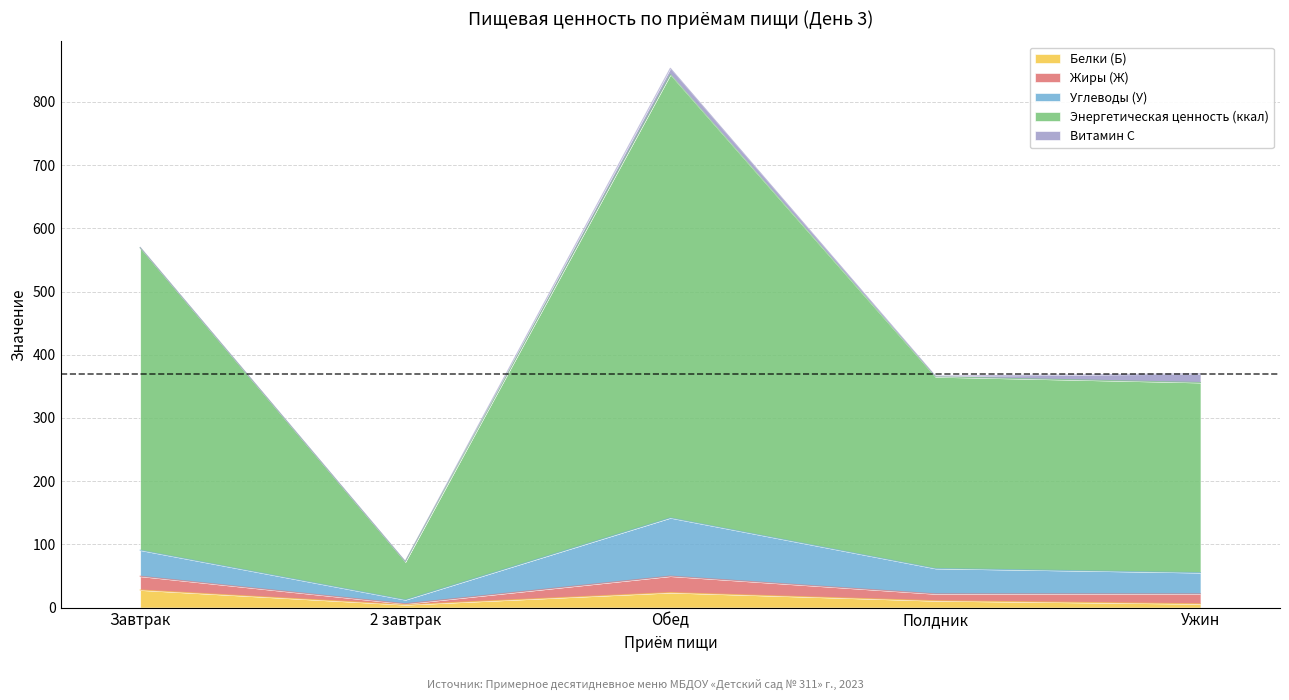

True or false: Жиры (Ж) and Витамин С intersect in this chart.

False